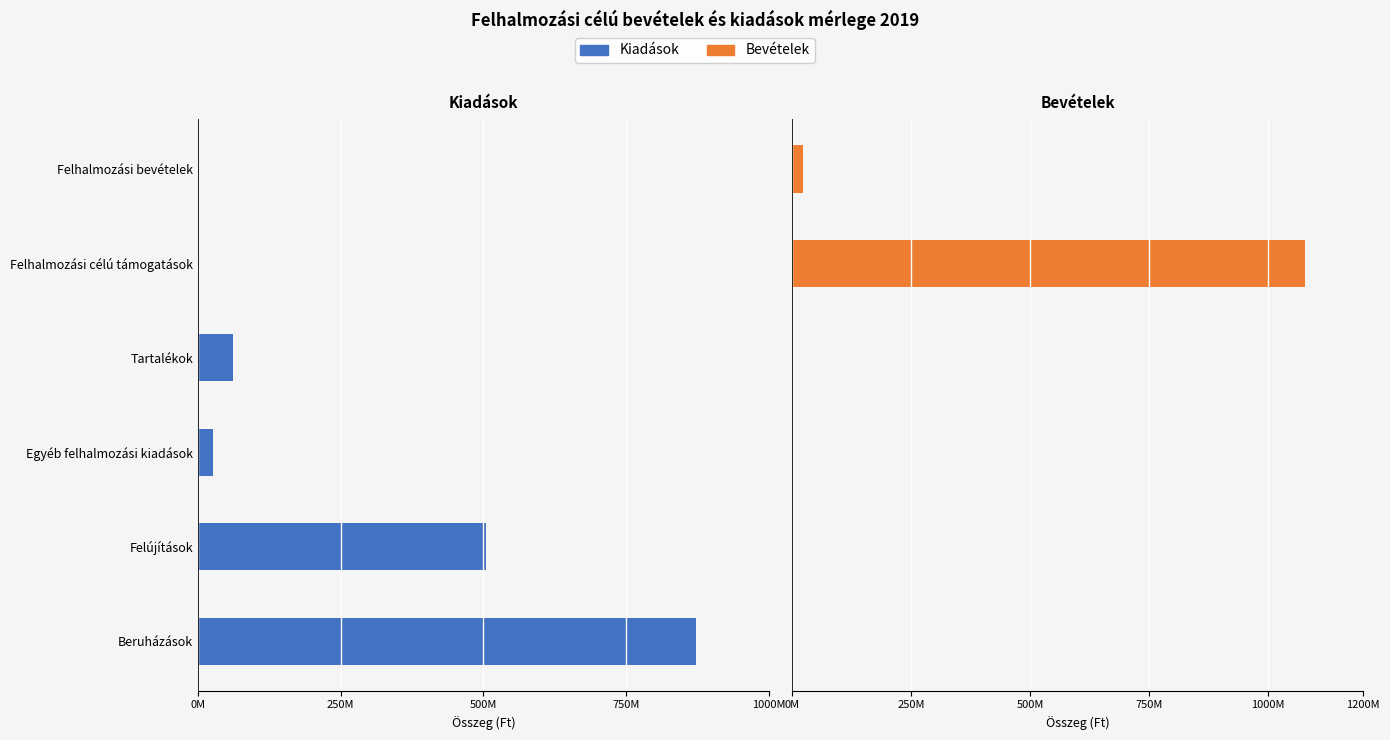

Between Tartalékok and Felhalmozási bevételek, which series saw the biggest shift?

Kiadások